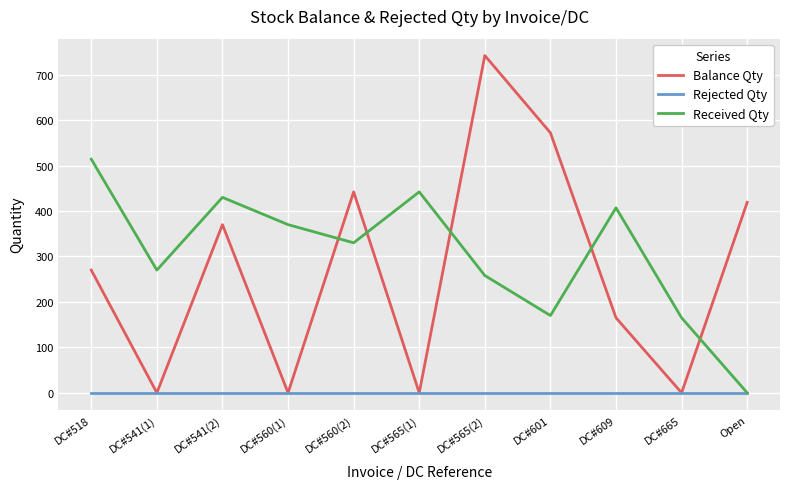

Is this an area chart (filled region under the line)?

No